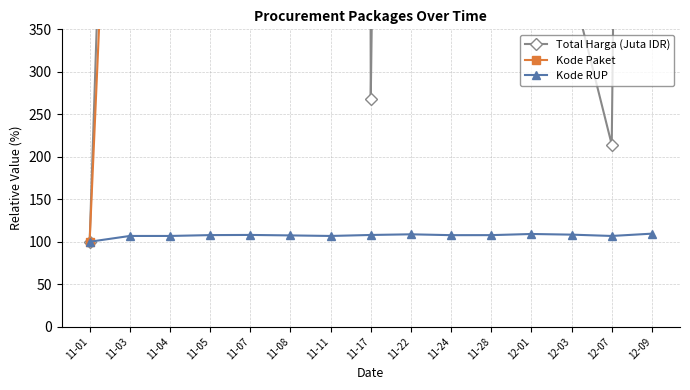

What is the maximum value for Kode RUP?

109.5